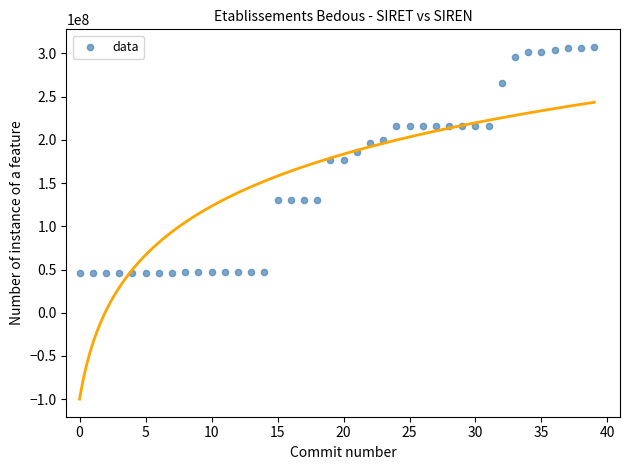

What is the range of Y values (max minus min)?

262002064